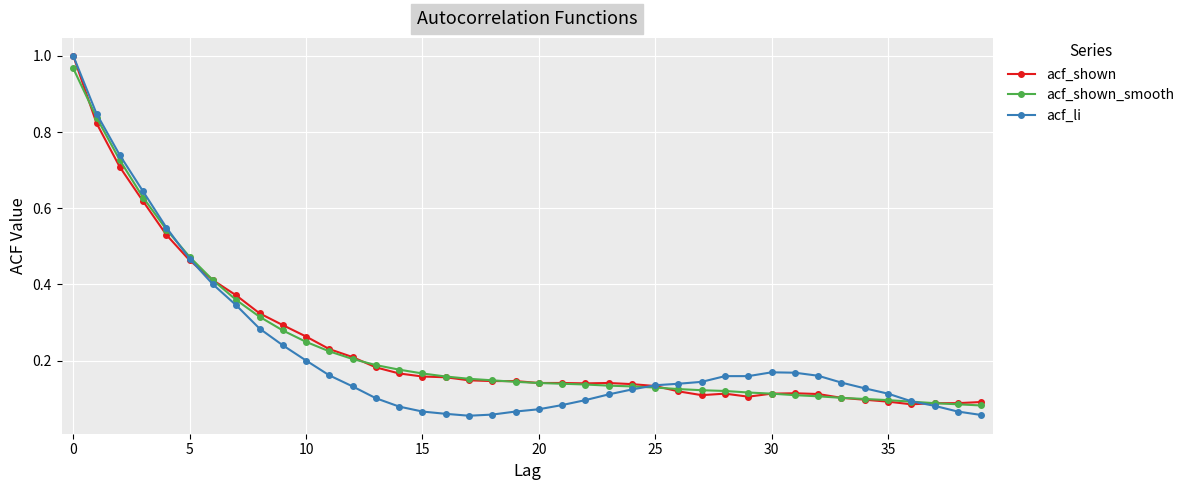

At how many categories does at least one series exceed 0?

40